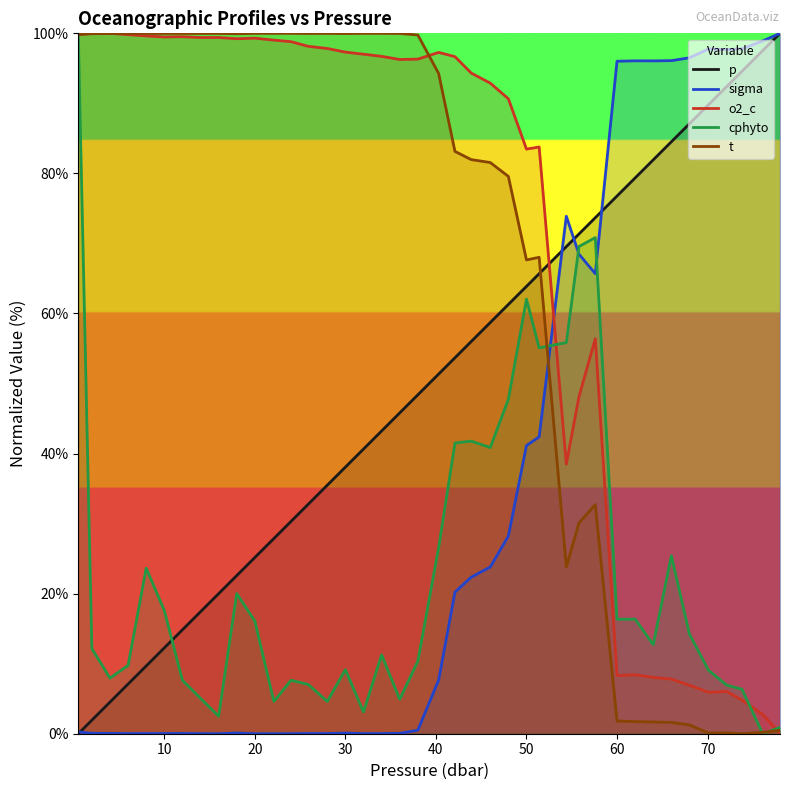

How many times do sigma and p cross each other?

4